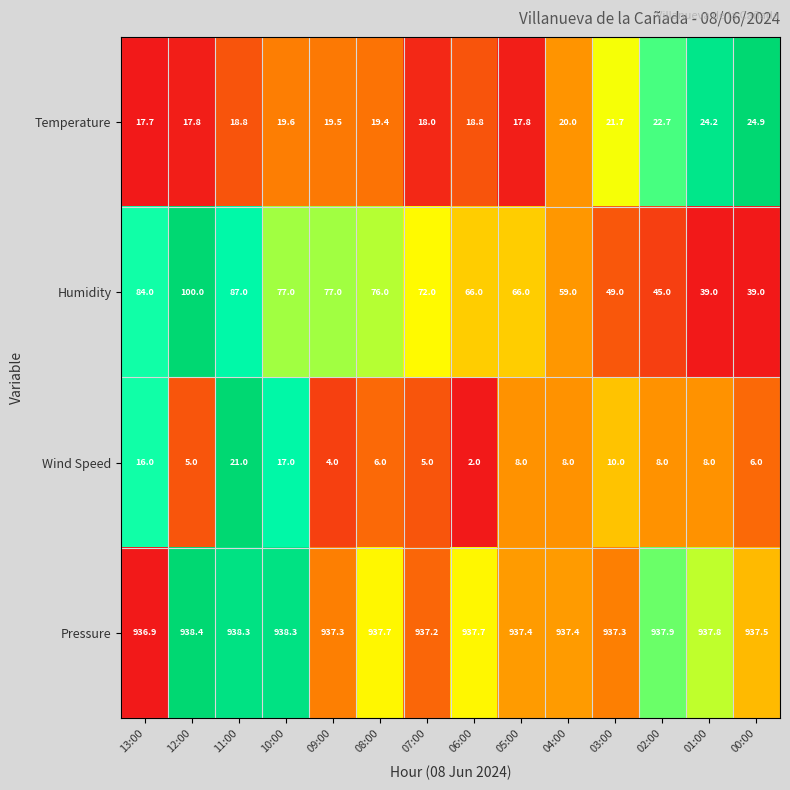

What is the sum of all Temperature values?

280.9